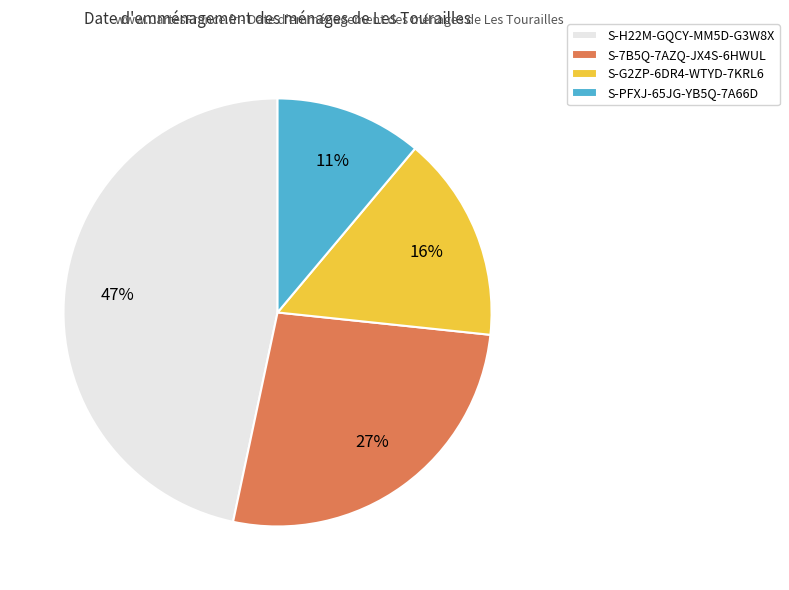

Approximately how many times larger is the value at S-7B5Q-7AZQ-JX4S-6HWUL compared to S-G2ZP-6DR4-WTYD-7KRL6?

1.7